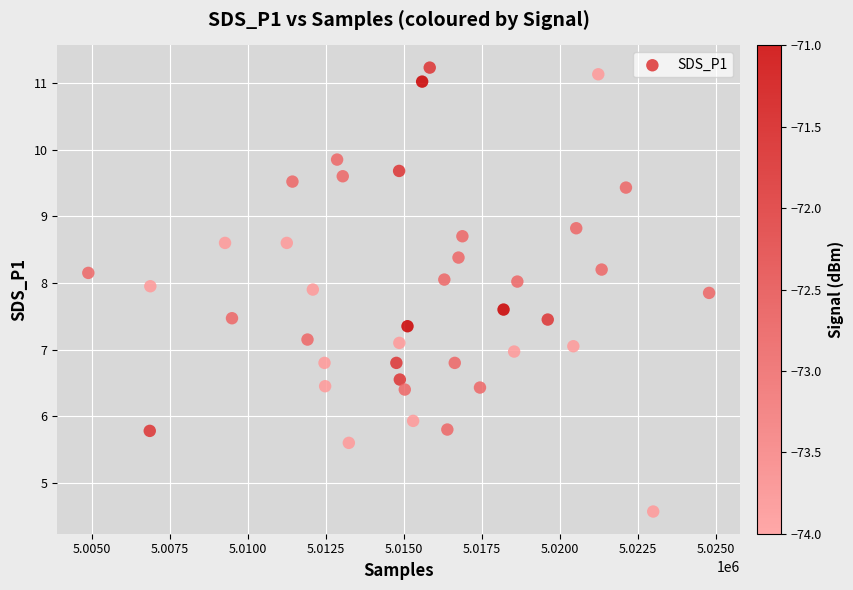

What is the range of Y values (max minus min)?

6.7